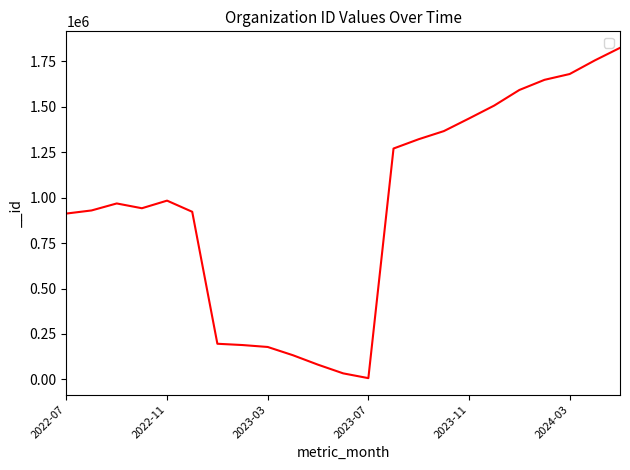

What is the maximum value shown in the chart?

1824624